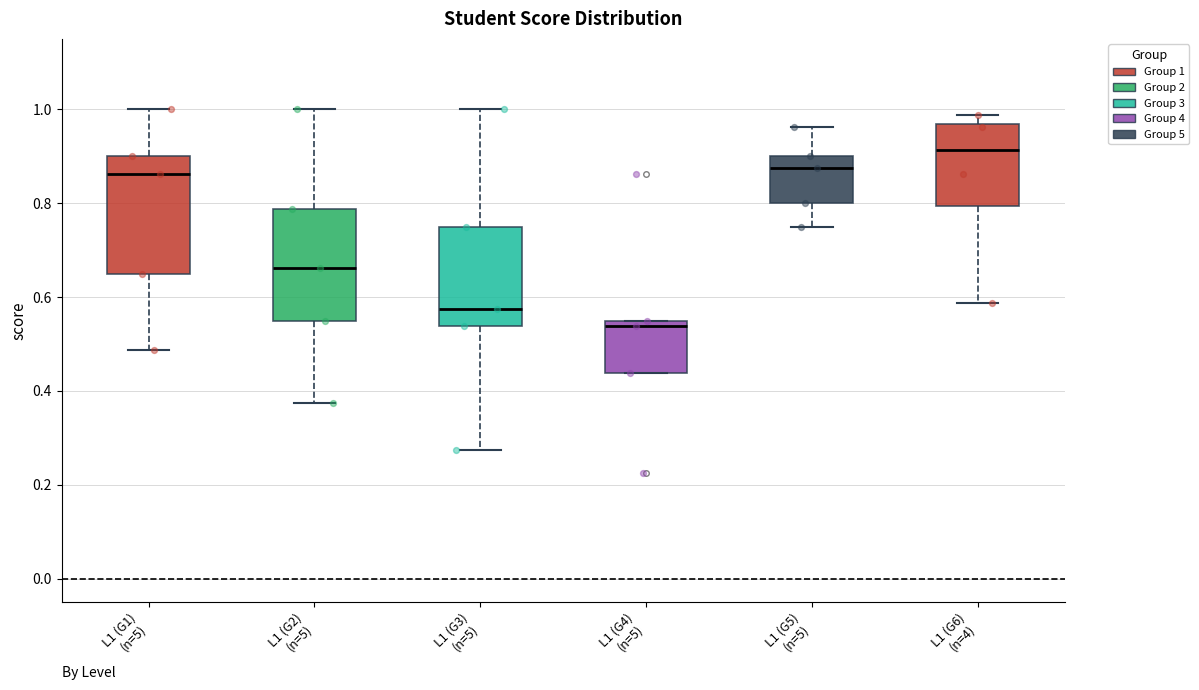

Which box has the highest median line?

L1 (G6) (n=4)